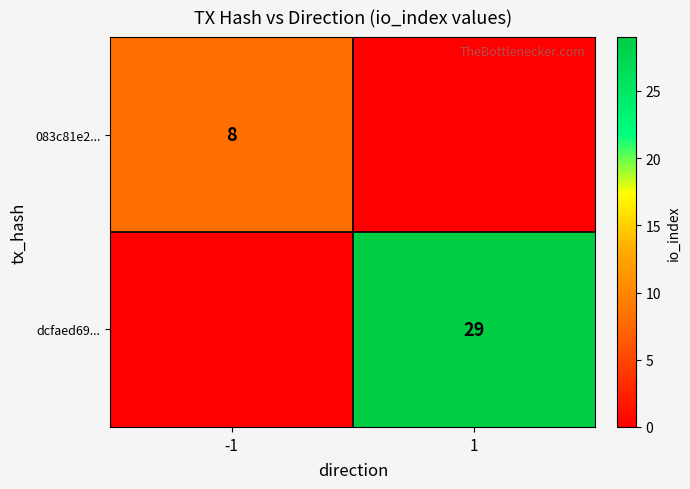

Is the value of dcfaed69... at 1 greater than the value of 083c81e2... at -1?

Yes